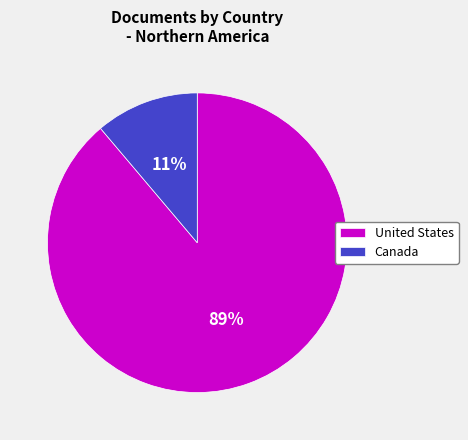

Which has a higher value, United States or Canada?

United States